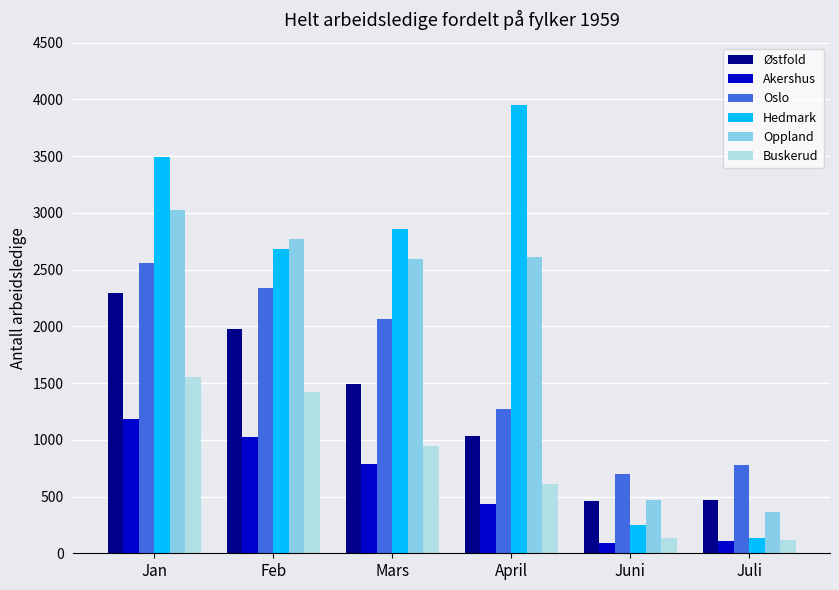

Rank the categories by Oslo value from lowest to highest.

Juni, Juli, April, Mars, Feb, Jan